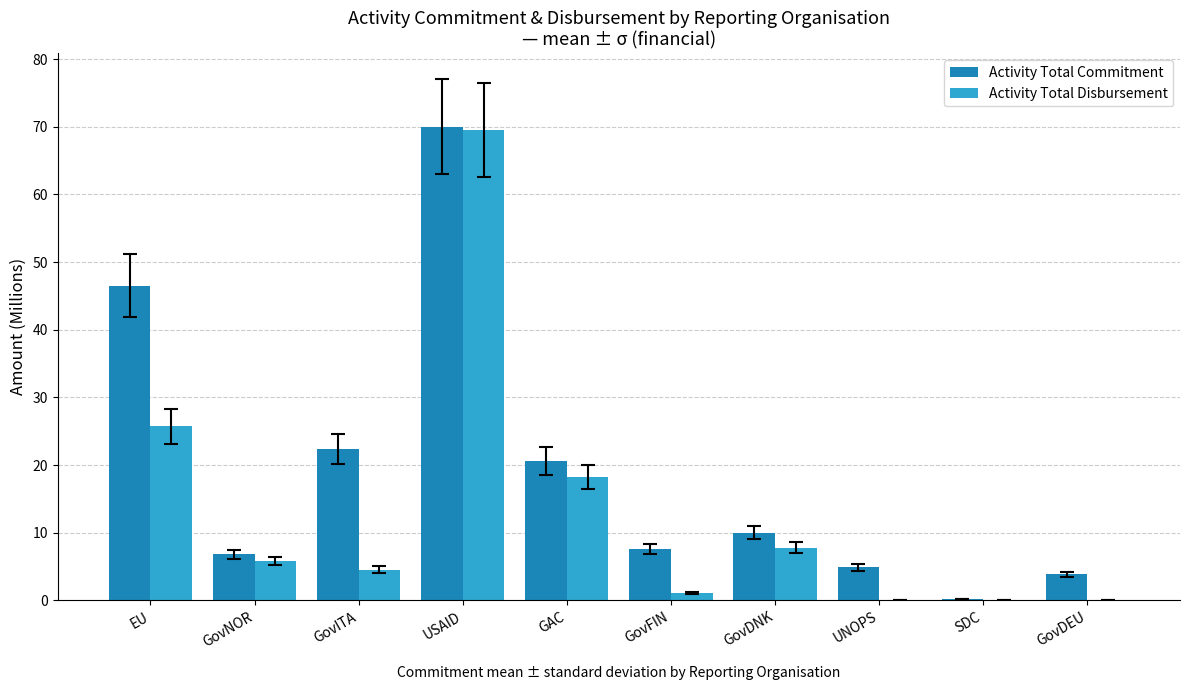

What is the sum of the Activity Total Disbursement values at GAC and GovITA?

22.7